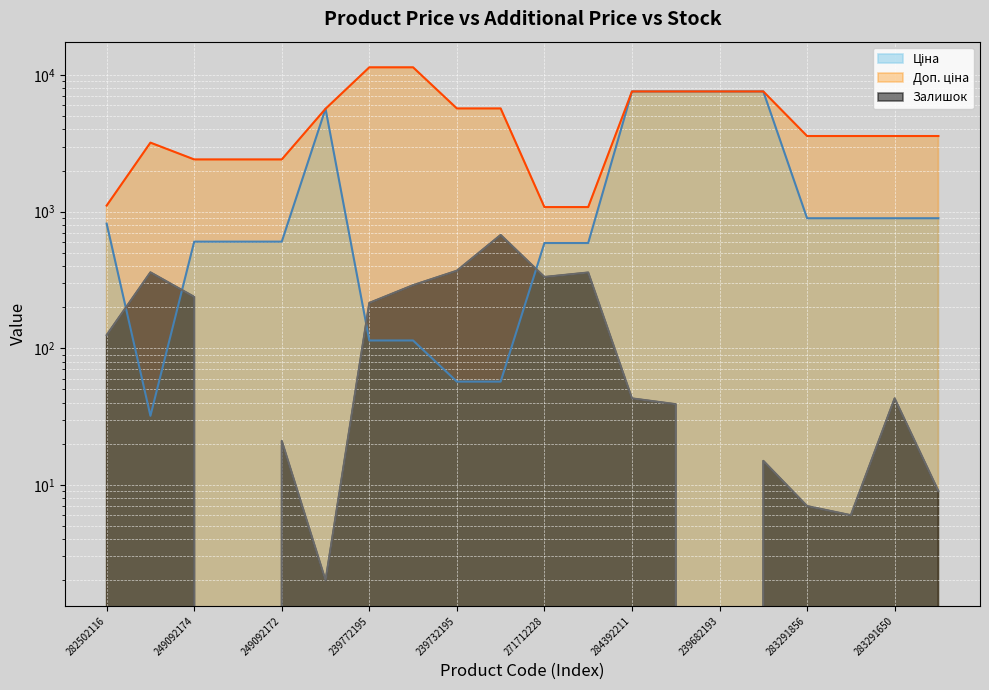

How many categories are shown in the chart?

20